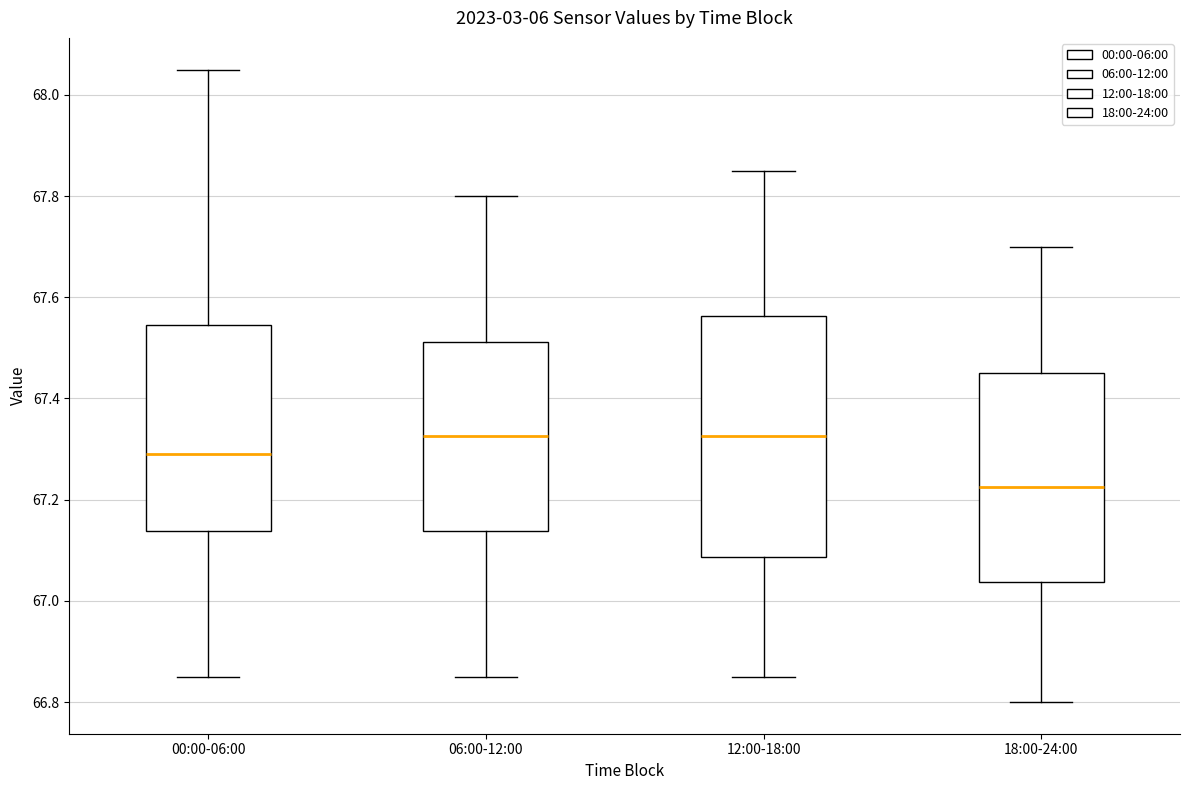

Reading left to right, read every box against the y-axis: the position of its median line, the range the box covers, and the ends of its whiskers. The values are not printed on the chart, so give them approximately, as read against the axis.

00:00-06:00: median 67.30, box 67.14 to 67.54, whiskers 66.86 to 68.06
06:00-12:00: median 67.32, box 67.14 to 67.52, whiskers 66.86 to 67.80
12:00-18:00: median 67.32, box 67.08 to 67.56, whiskers 66.86 to 67.86
18:00-24:00: median 67.22, box 67.04 to 67.46, whiskers 66.80 to 67.70